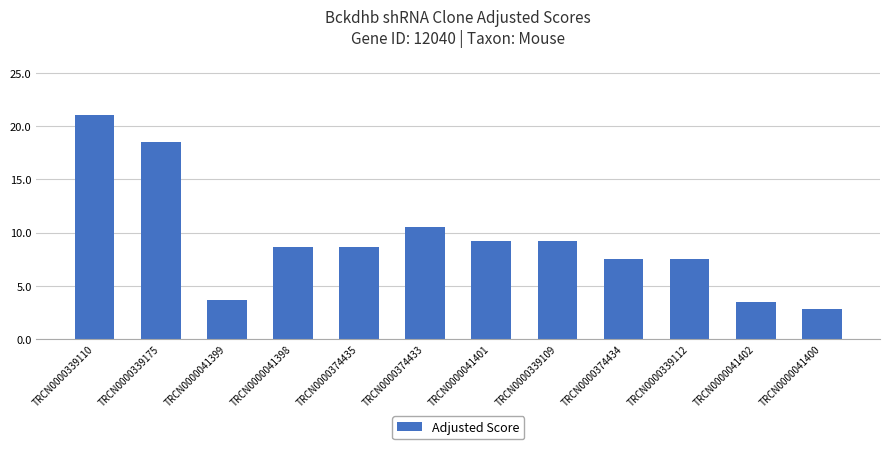

Count the number of categories in the chart.

12